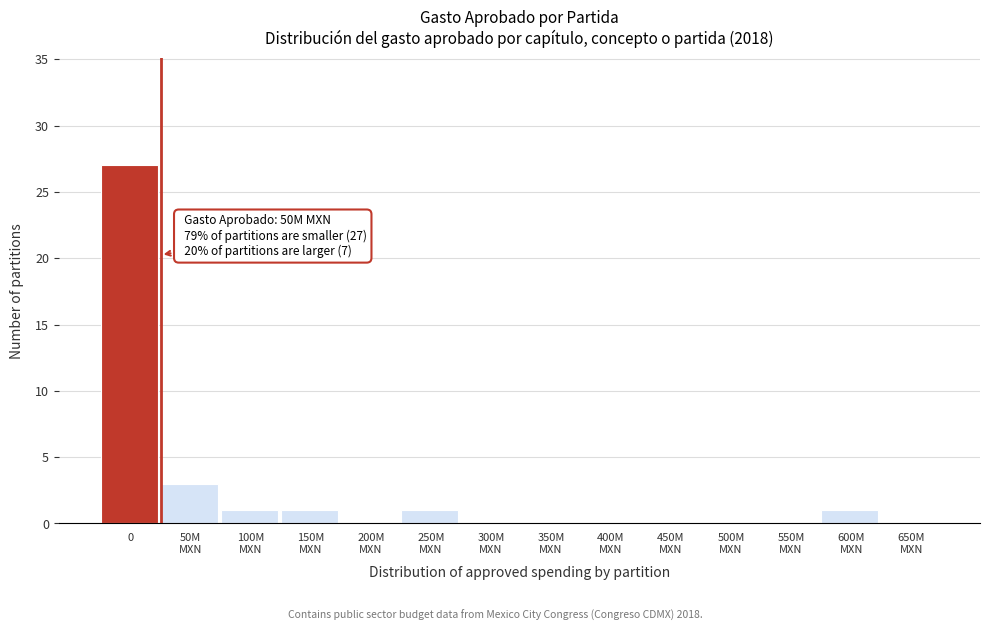

What is the maximum value shown in the chart?

27